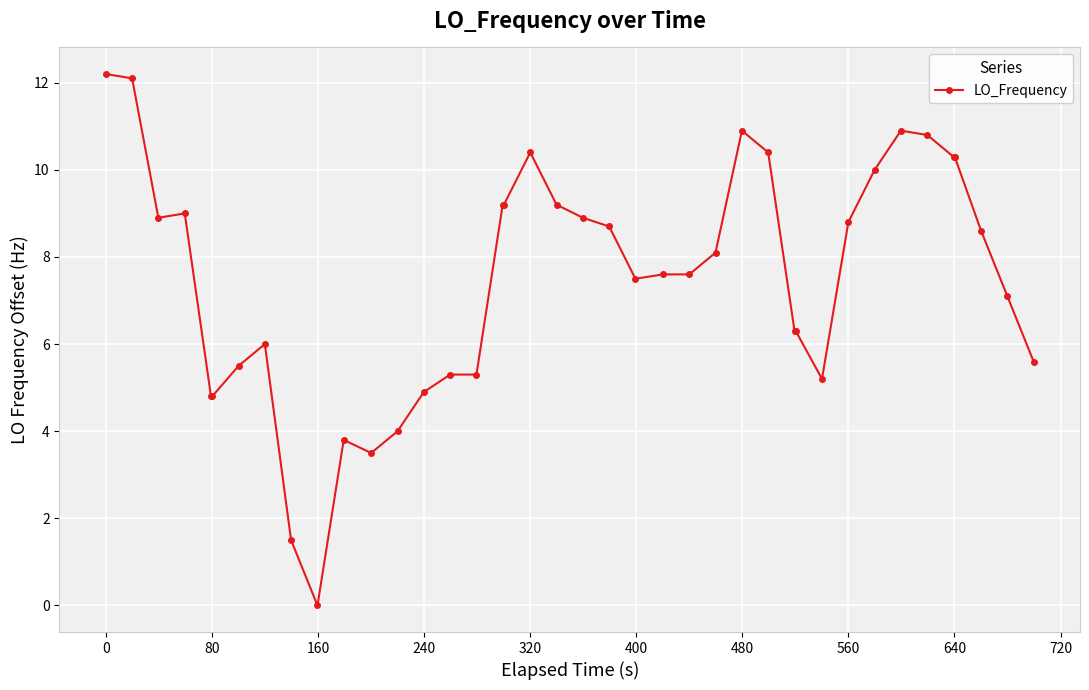

True or false: the data has more than 1 interior local peaks.

True